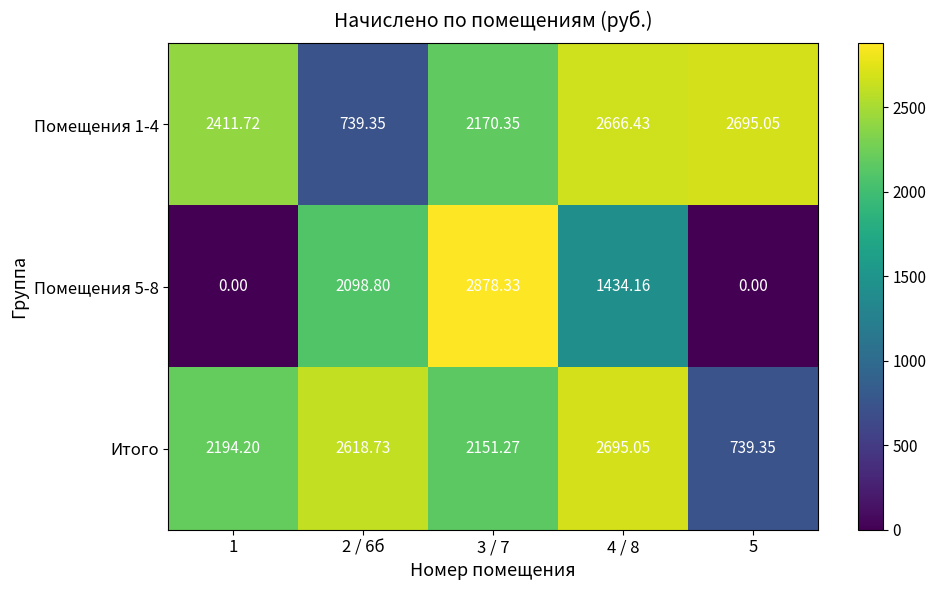

Count the number of data series in this chart.

3